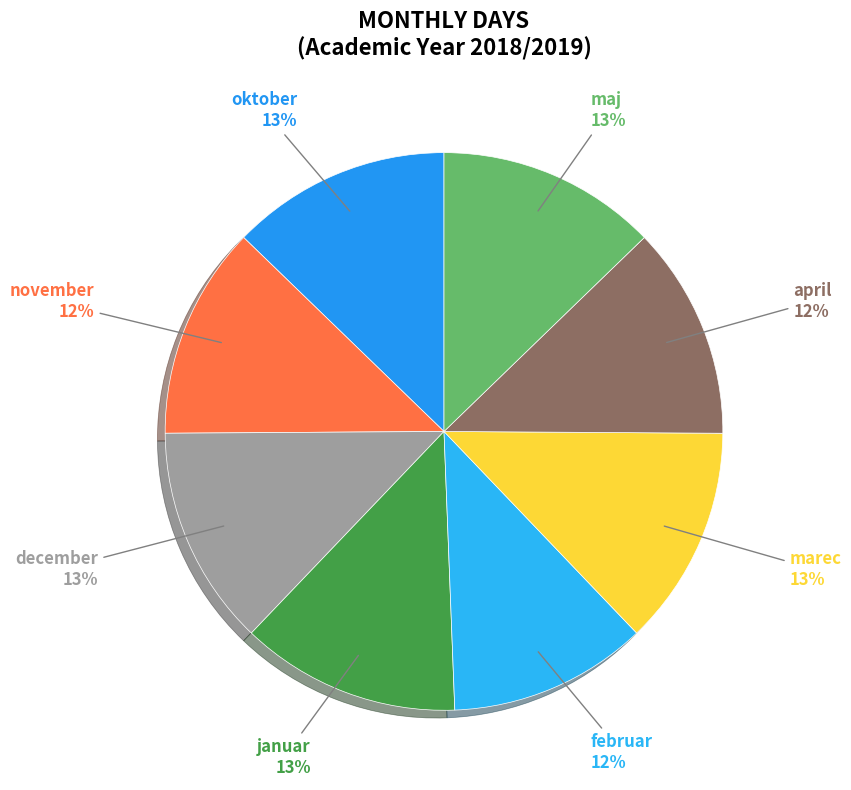

Count the number of slices in the pie.

8